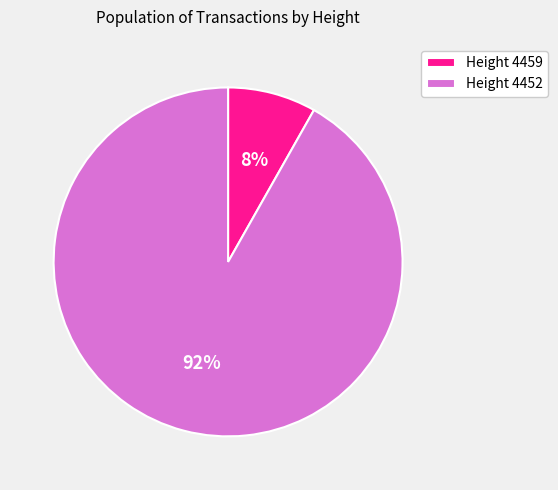

To the nearest percent, what percentage of the pie is Height 4459?

8%